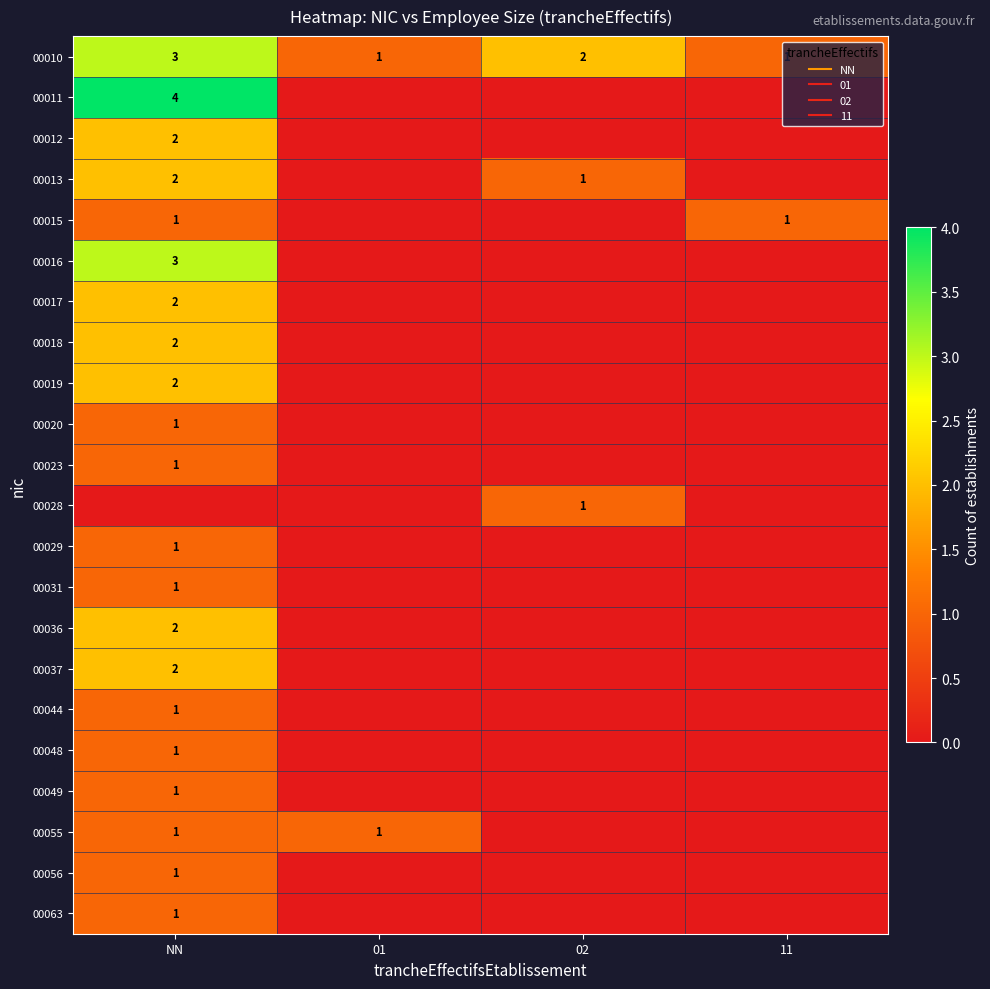

Which series changed the most between NN and 11?

00011